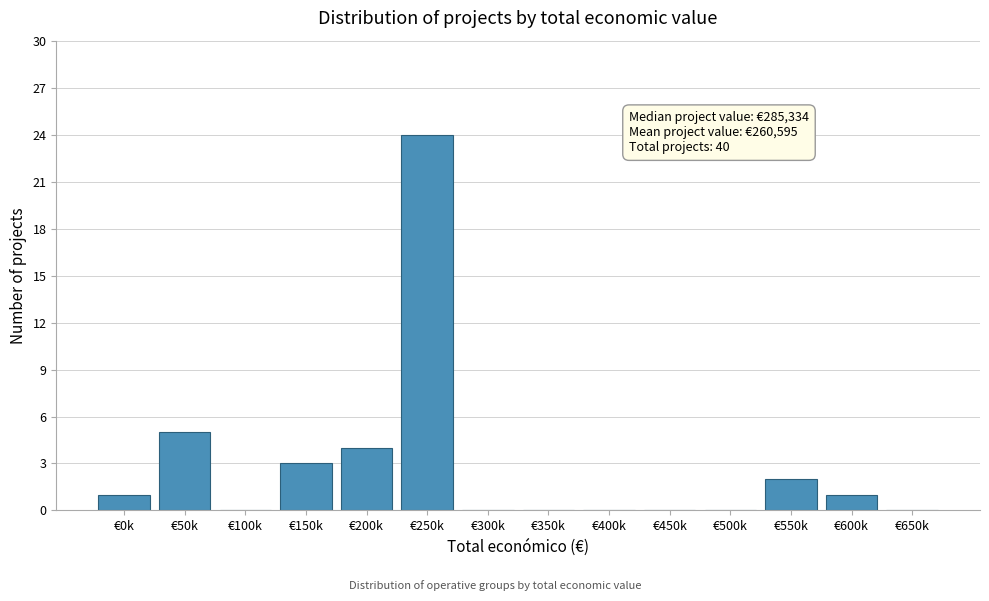

Reading right to left, list all the values displayed in this chart.

€650k=0	€600k=1	€550k=2	€500k=0	€450k=0	€400k=0	€350k=0	€300k=0	€250k=24	€200k=4	€150k=3	€100k=0	€50k=5	€0k=1